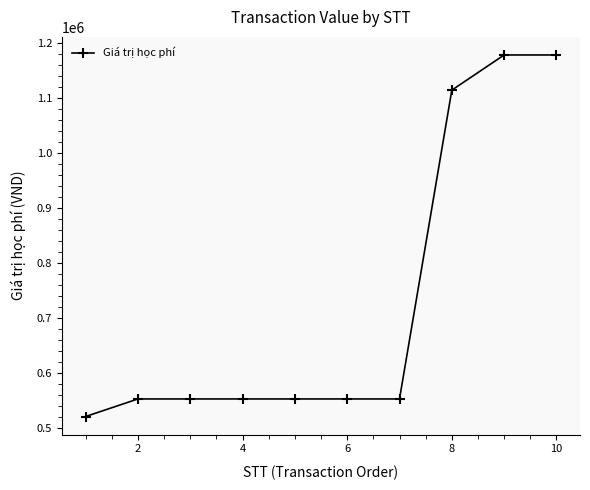

What is the difference between the second highest and second lowest values?

626000